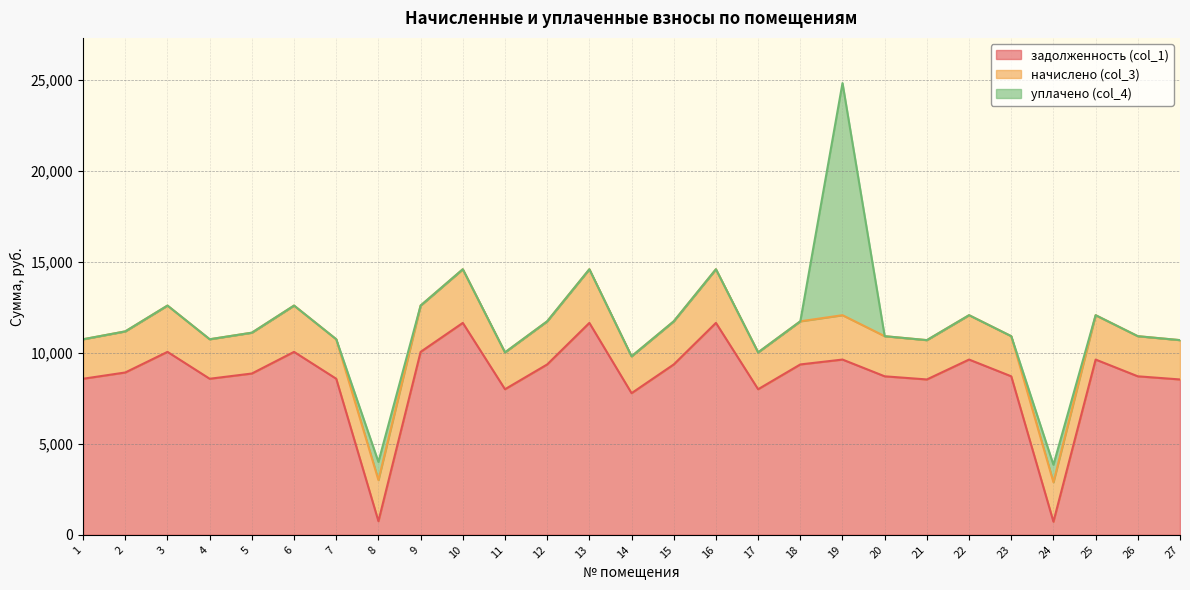

What are all the series names shown in the legend?

задолженность (col_1), начислено (col_3), уплачено (col_4)